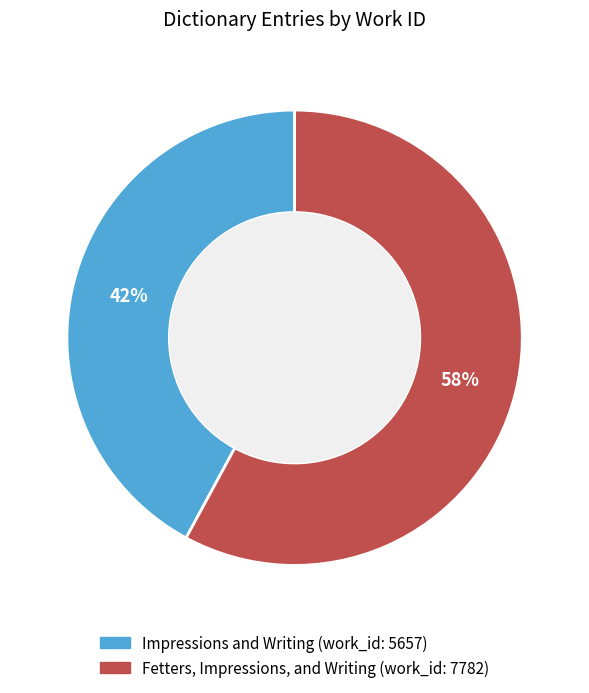

Which category has the smallest portion of the pie?

Impressions and Writing